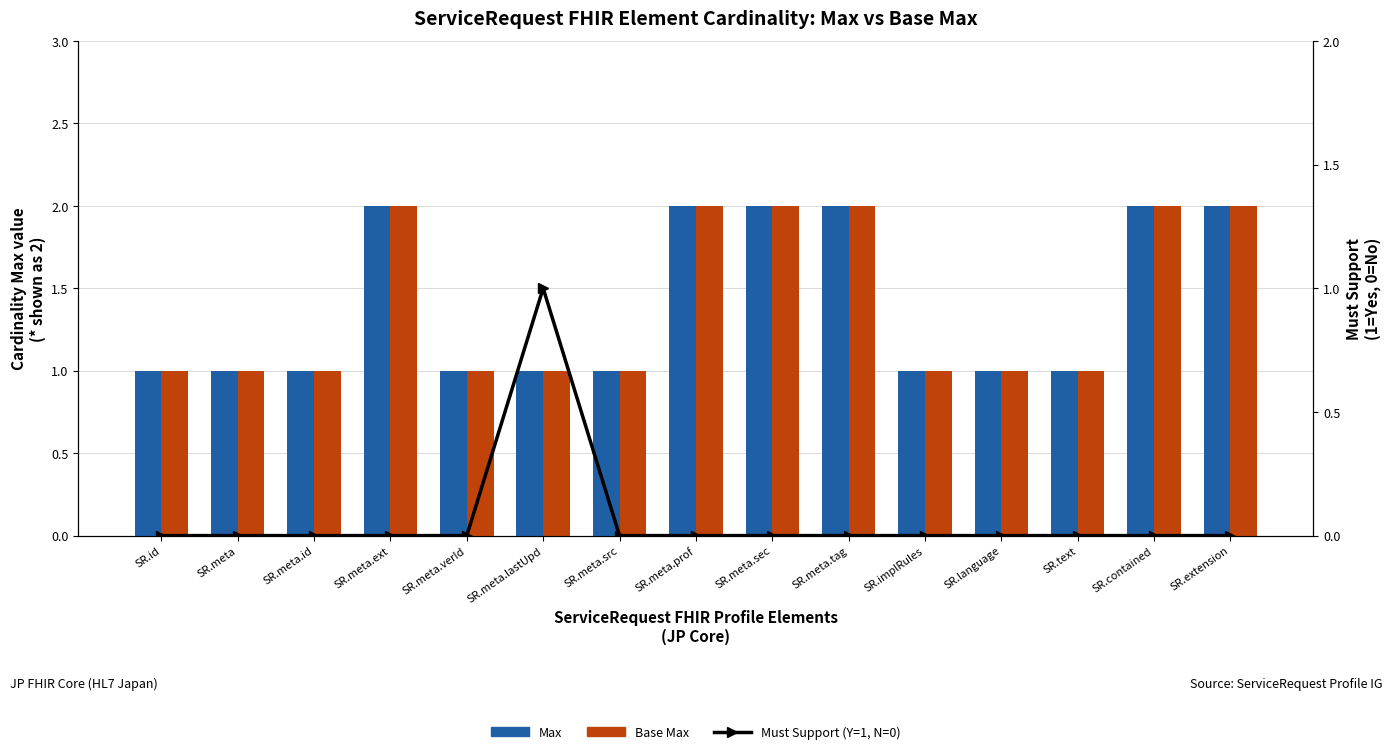

What is the sum of the Max values at SR.text and SR.extension?

3